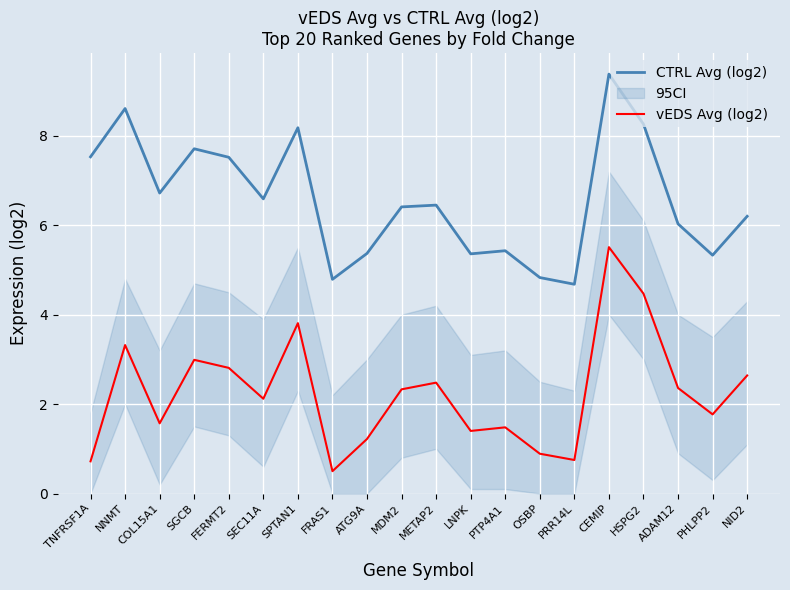

What is the difference between the highest and lowest values at COL15A1?

5.1